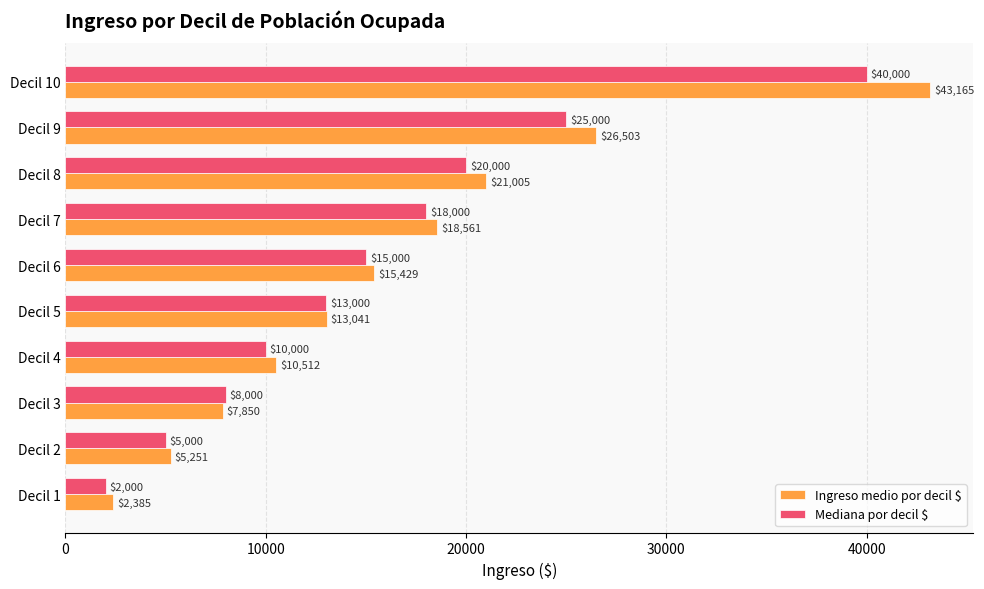

Read the Mediana por decil $ value at Decil 2.

5000.0